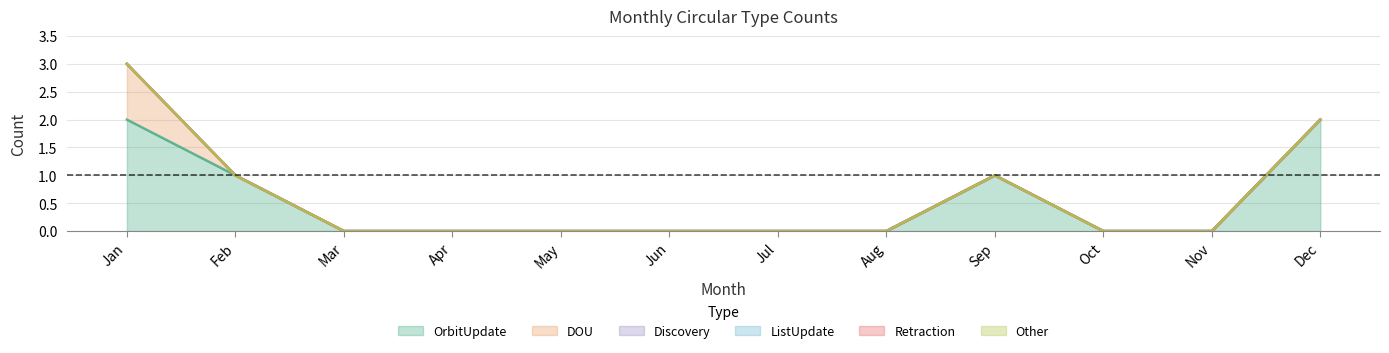

Does the chart have visible grid lines?

Yes